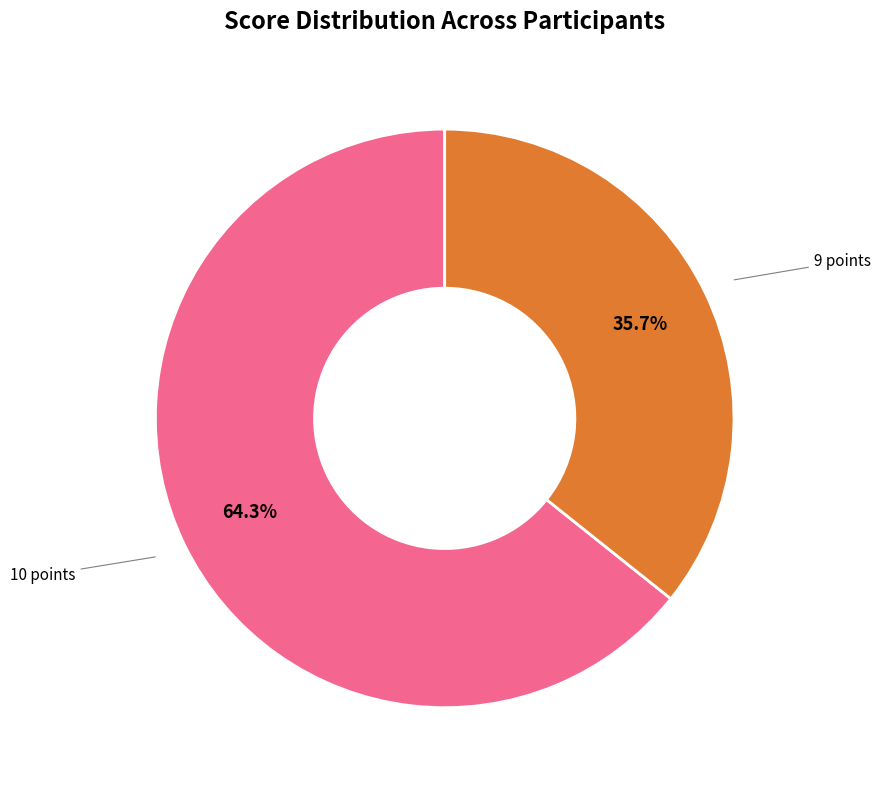

Is there any slice that represents more than half of the pie?

Yes